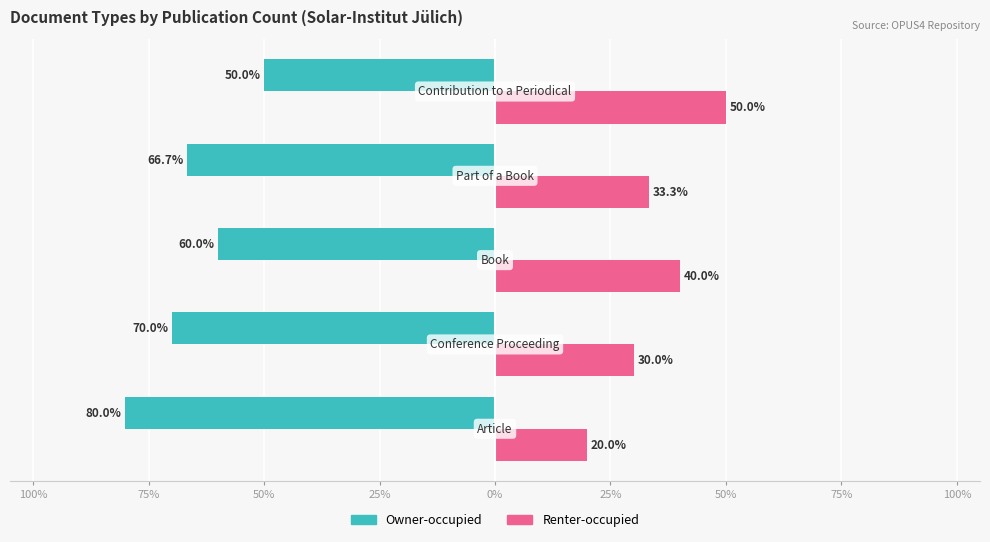

Count the Renter-occupied values in the range 30 to 40.

3